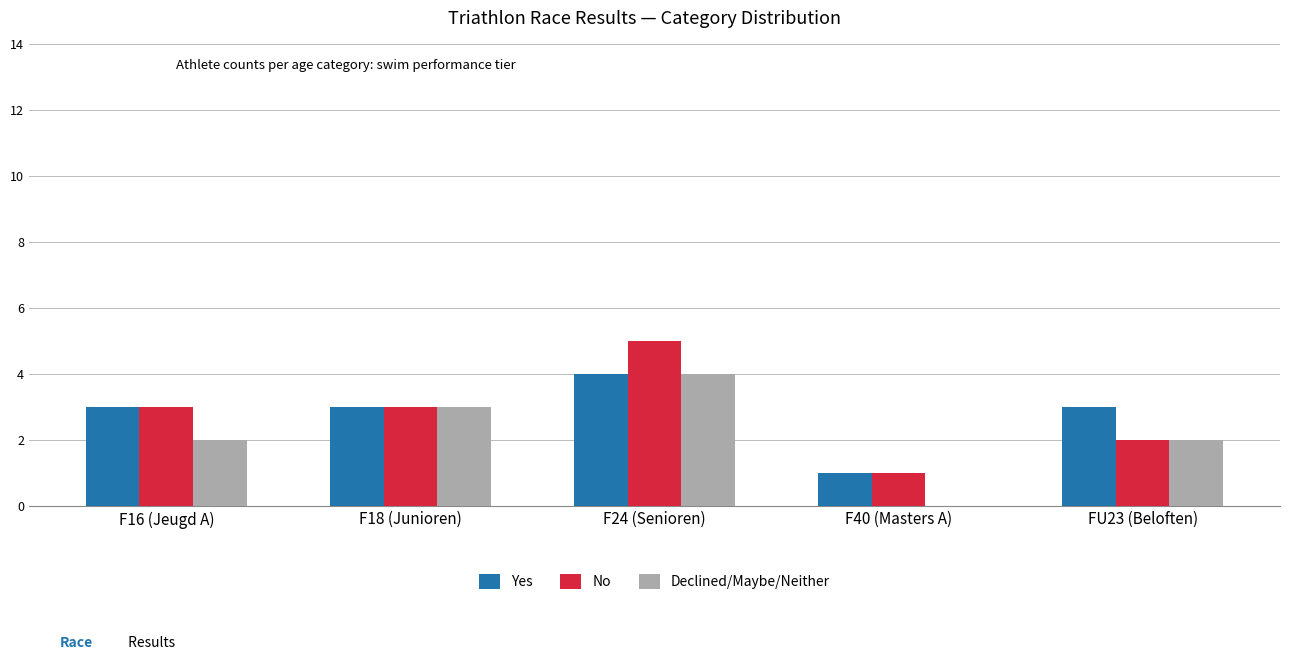

How many categories are shown in the chart?

5